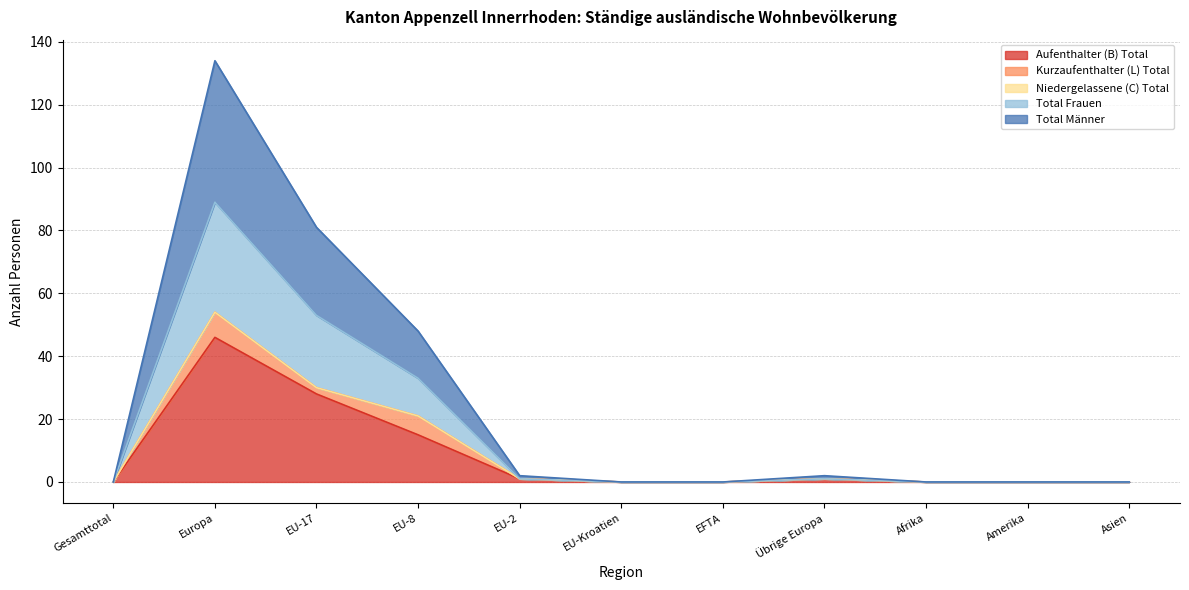

At which label does Aufenthalter (B) Total reach its peak?

Europa